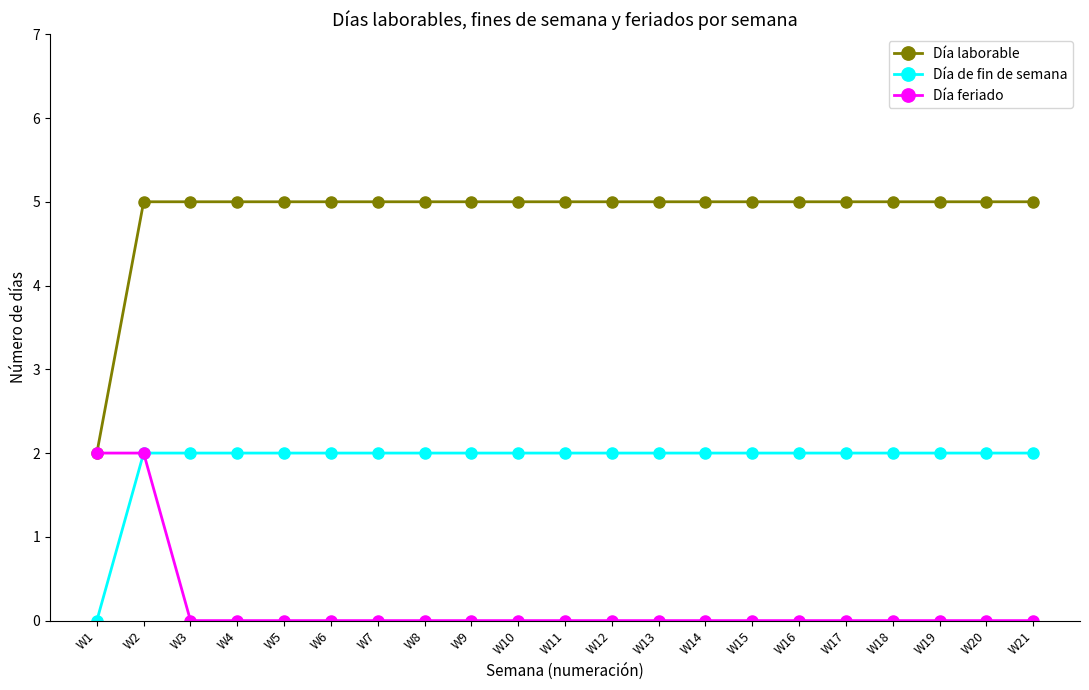

Which series has the widest spread of values?

Día laborable